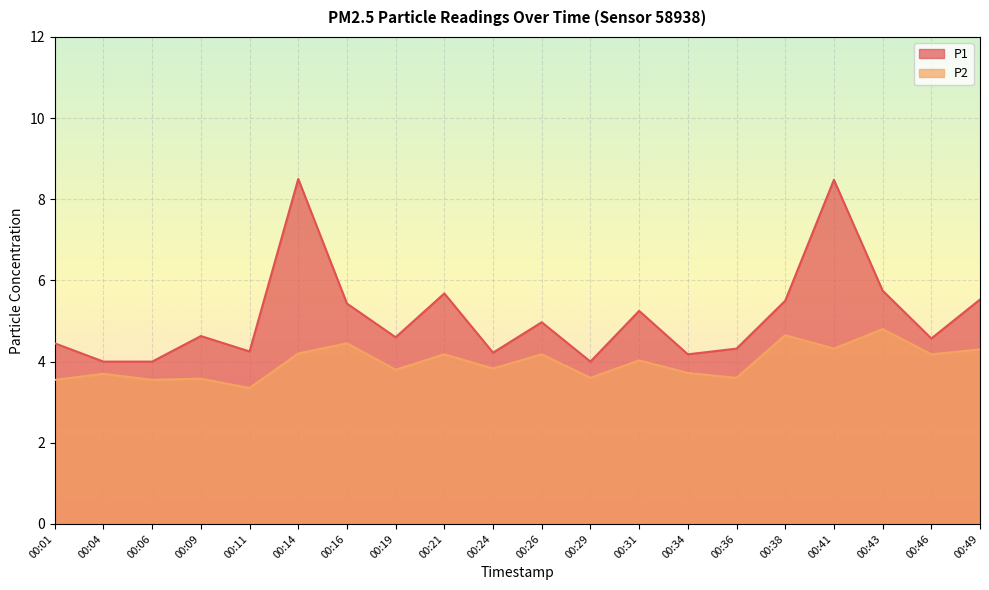

How many distinct data groups are displayed?

2